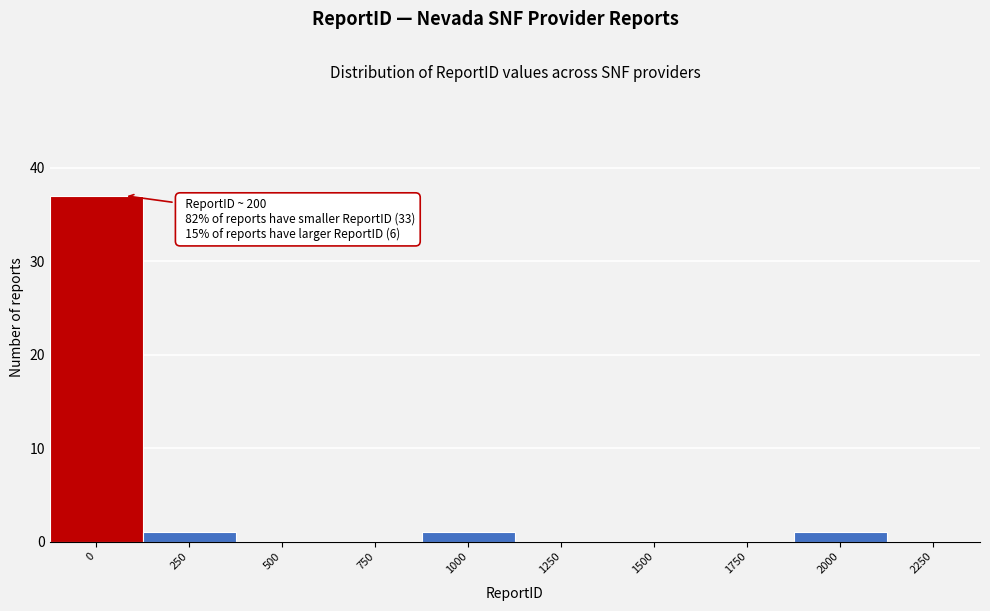

Reading left to right, what are all the values shown in this chart?

0=37	250=1	500=0	750=0	1000=1	1250=0	1500=0	1750=0	2000=1	2250=0